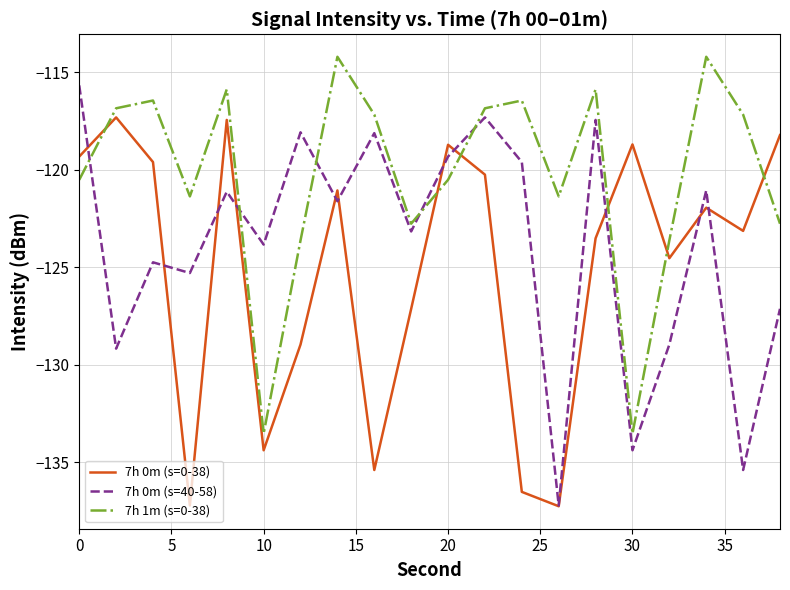

How many intersections are there between 7h 0m (s=0-38) and 7h 1m (s=0-38)?

6